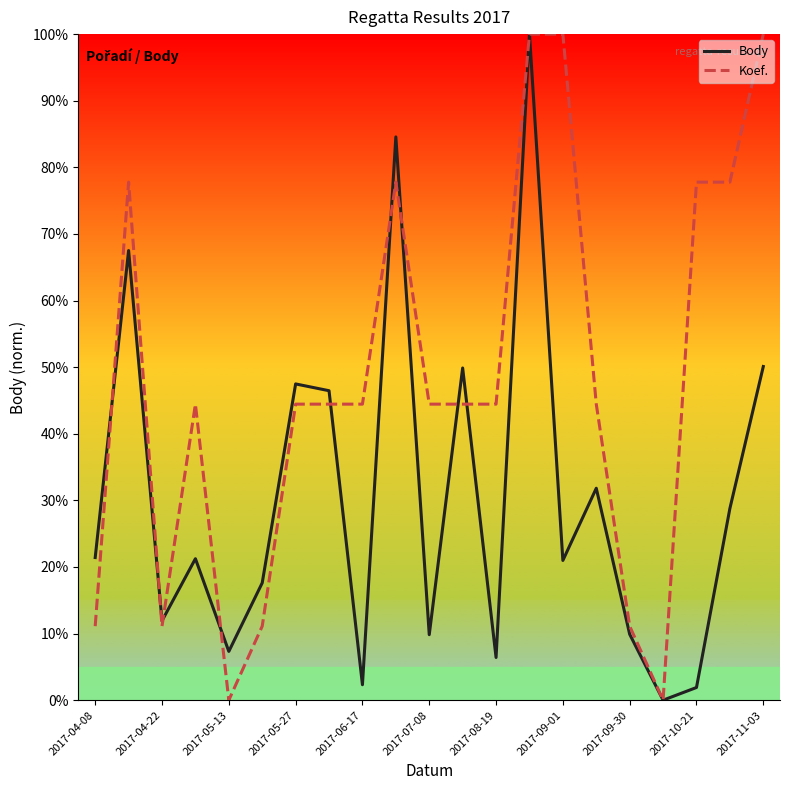

The value of Koef. at 2017-11-03 is 33.7. True or false?

False